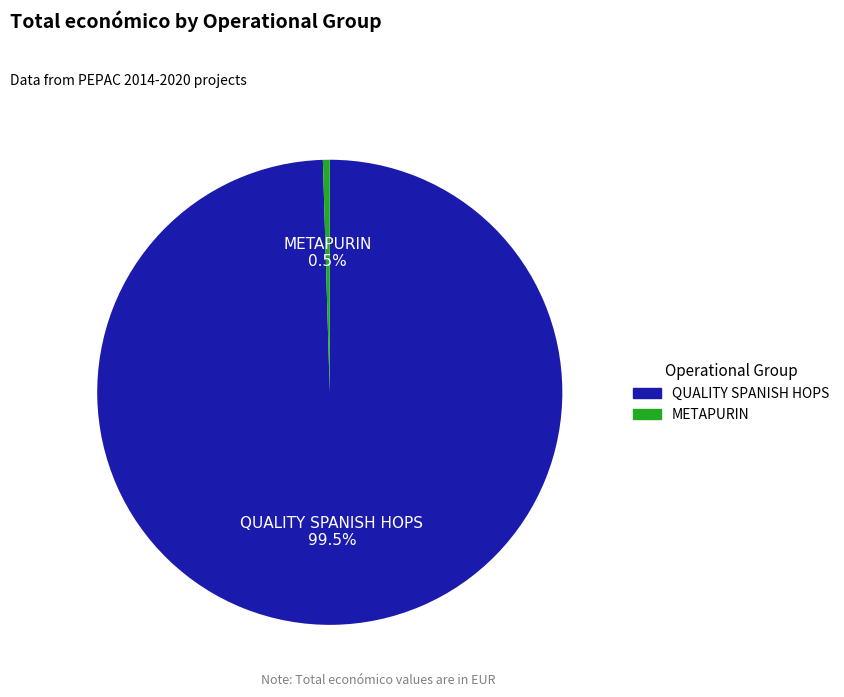

How many slices are in this pie chart?

2